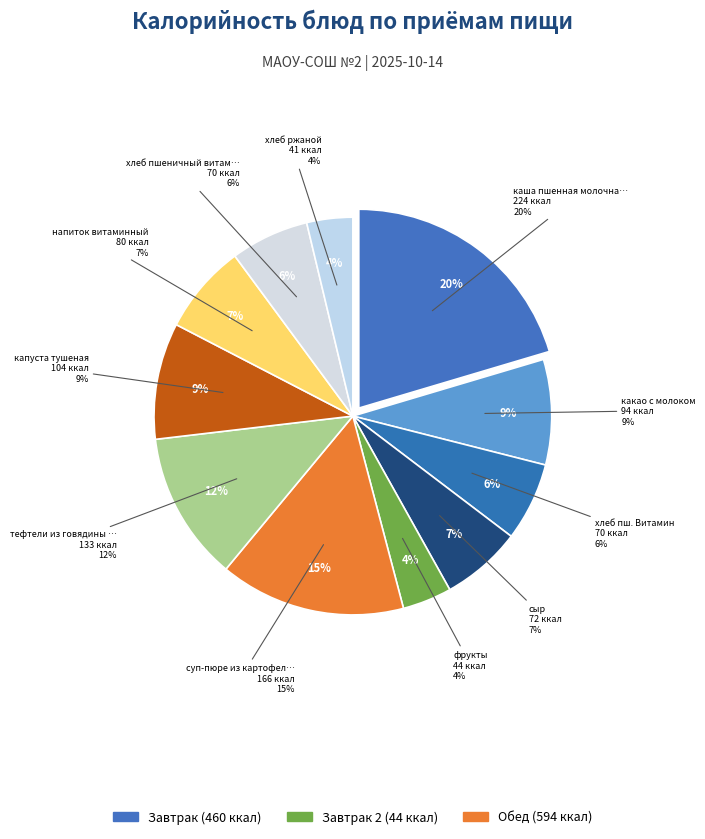

The какао с молоком slice represents 18% of the pie. True or false?

False